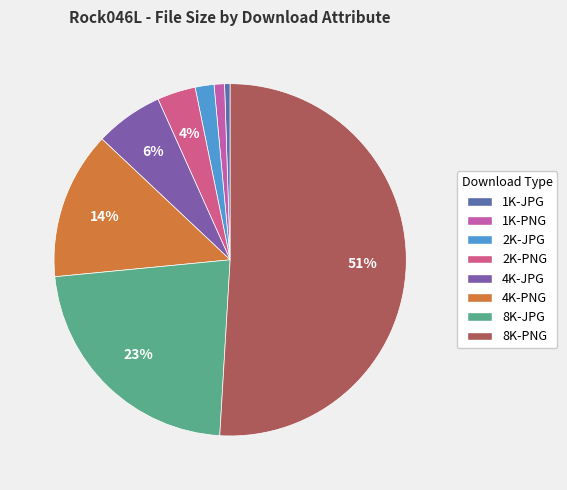

How many segments does this pie chart have?

8